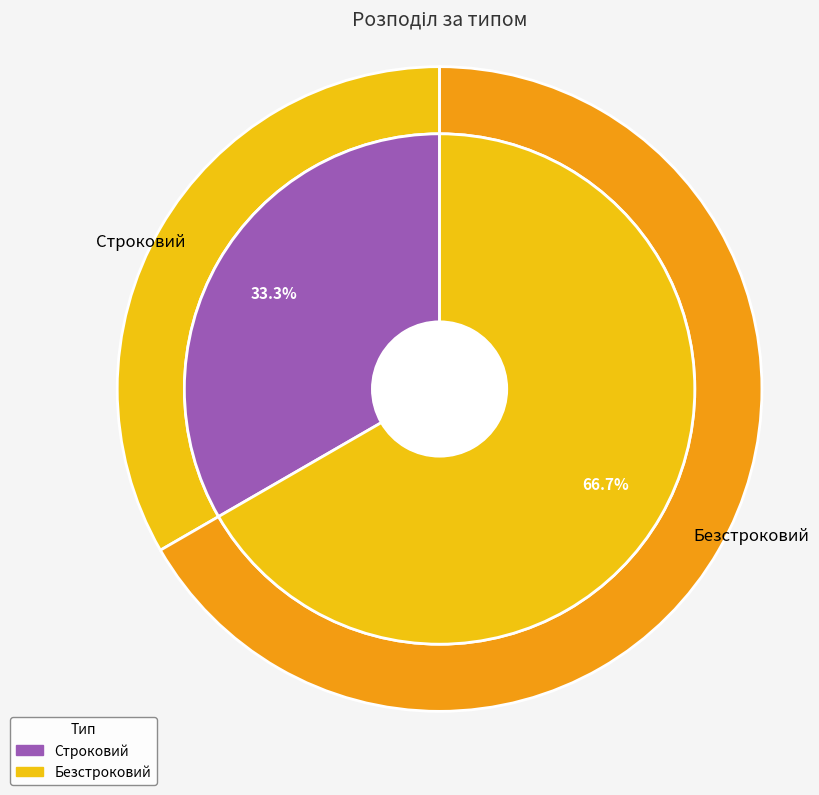

Does Безстроковий account for over 50% of the chart?

Yes